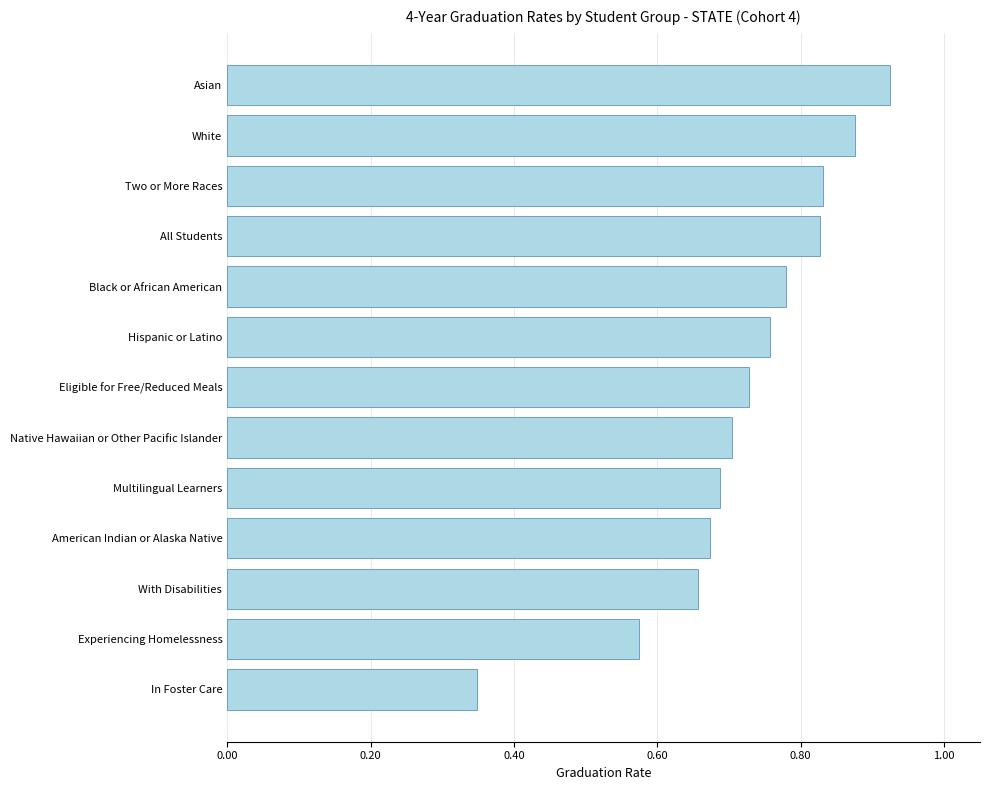

The chart shows a value of 0.2 at Two or More Races. True or false?

False